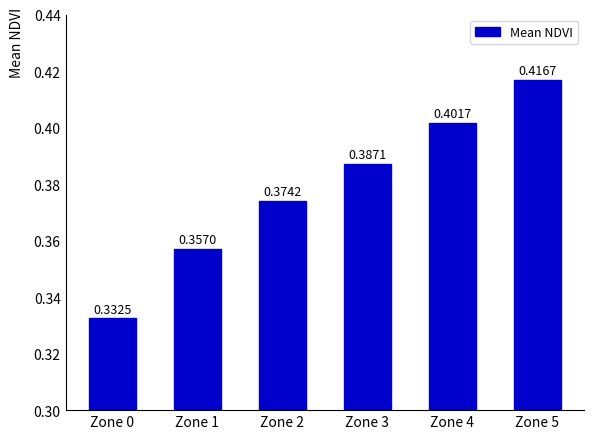

How many bars are there in total?

6